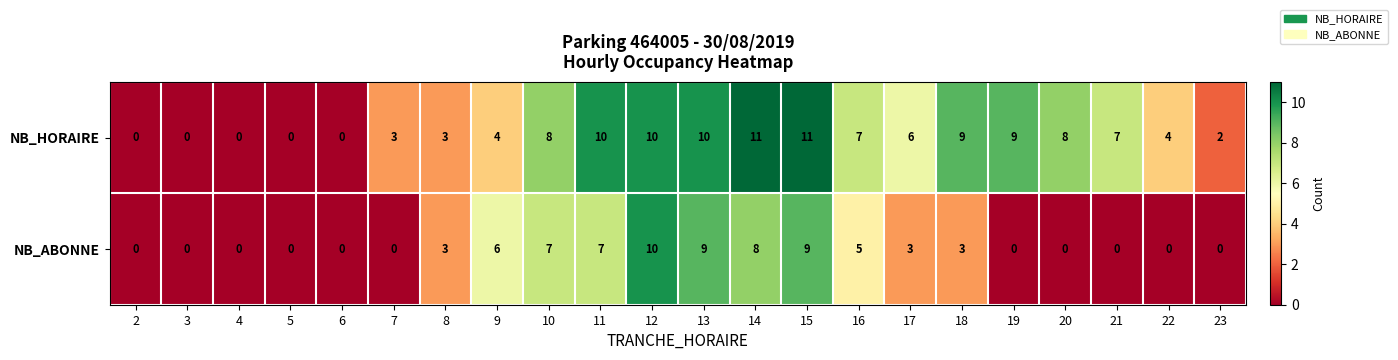

What is the difference between the highest and lowest values at 7?

3